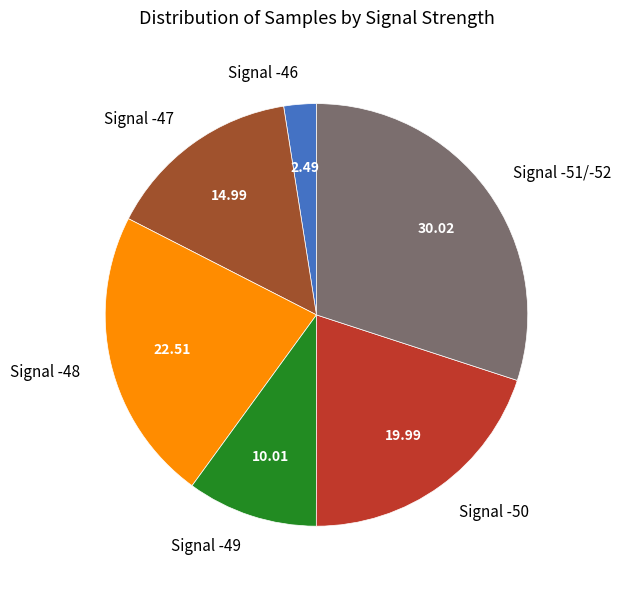

Which category has the smallest portion of the pie?

Signal -46